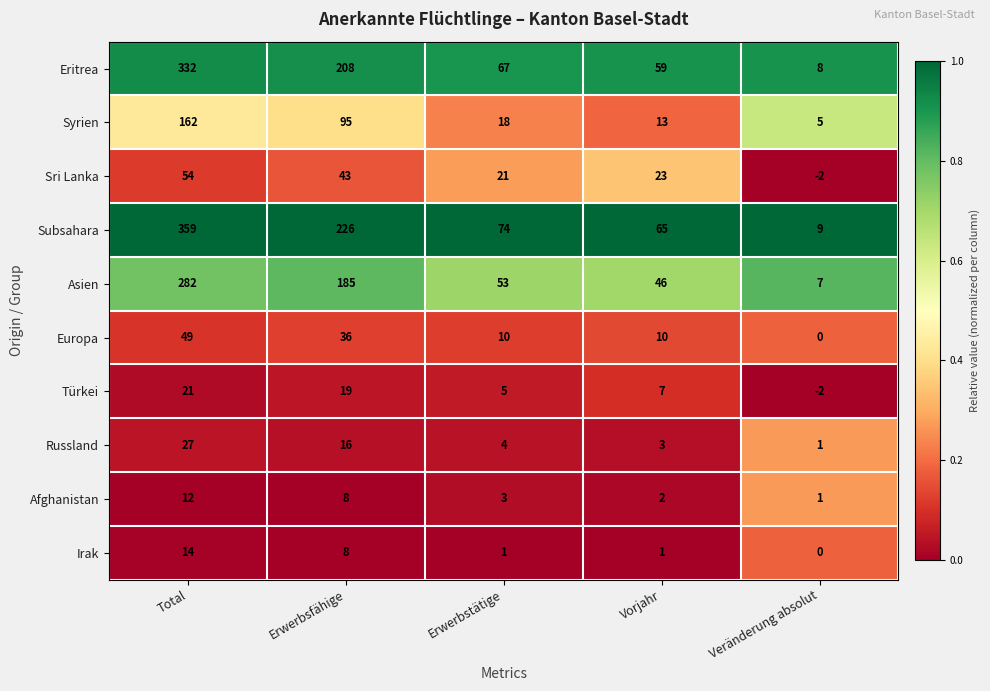

Between Erwerbsfähige and Veränderung absolut, which series saw the biggest shift?

Subsahara